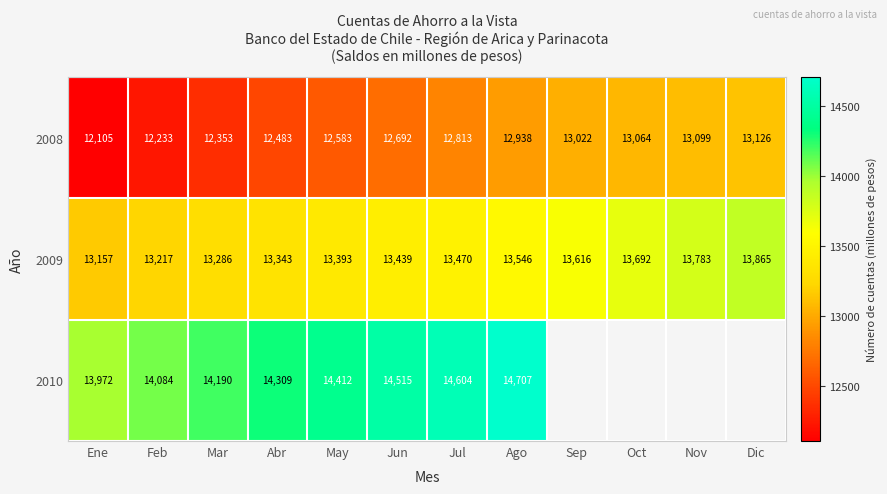

Rank the series at Abr from lowest to highest value.

2008, 2009, 2010